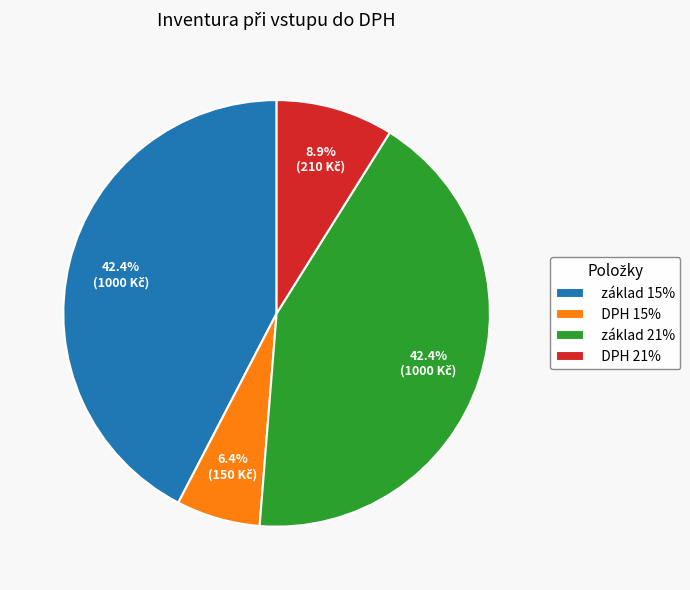

Which category has the smallest portion of the pie?

DPH 15%